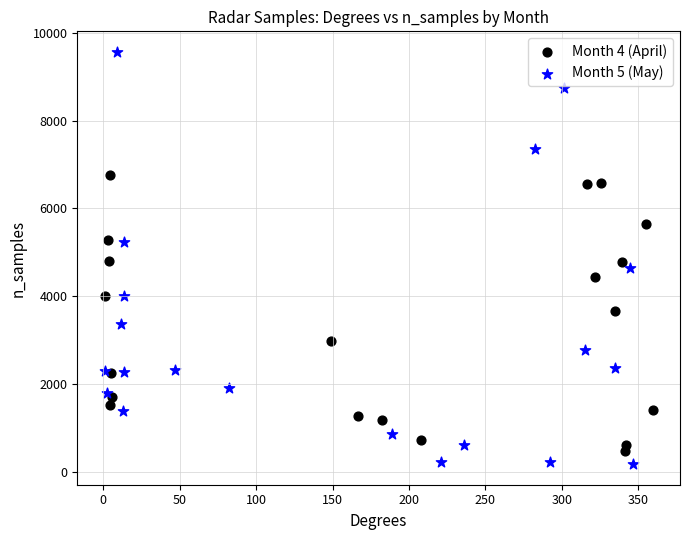

Which series contains the lowest Y value?

Month 5 (May)